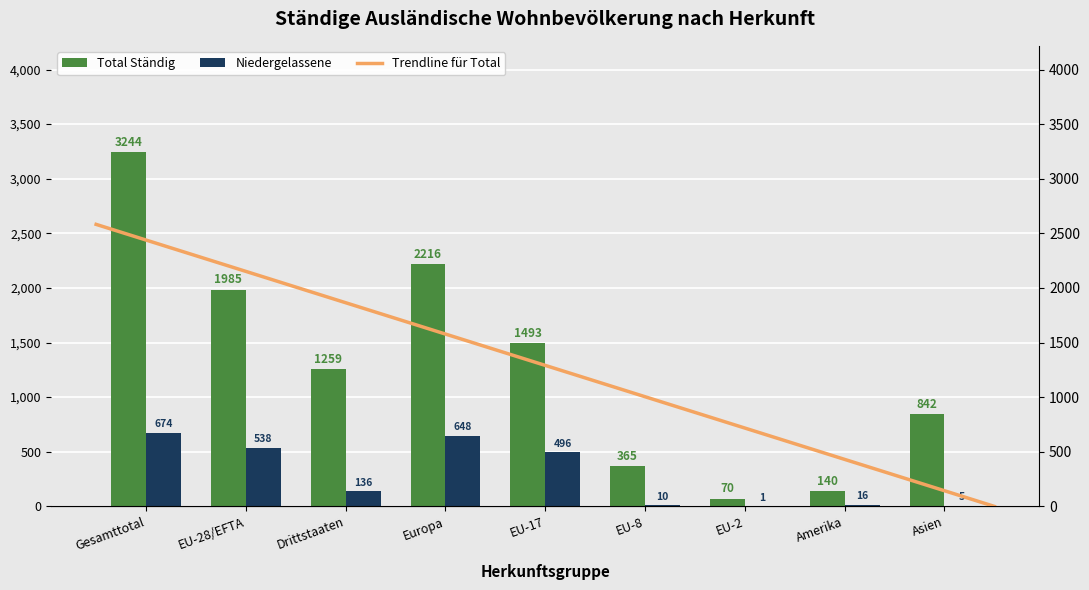

Which series has the largest total across all categories?

Total staendig